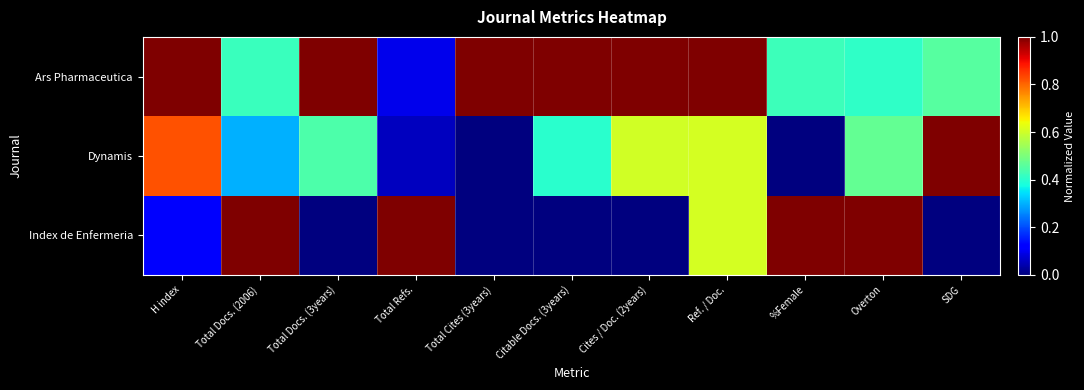

What is the difference between the highest and lowest values at Overton?

0.6